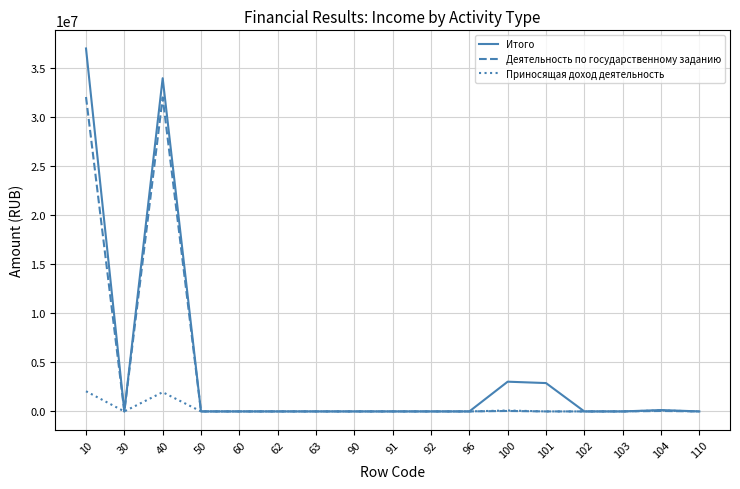

List the series in order of their peak value, highest first.

Итого, Деятельность по государственному заданию, Приносящая доход деятельность